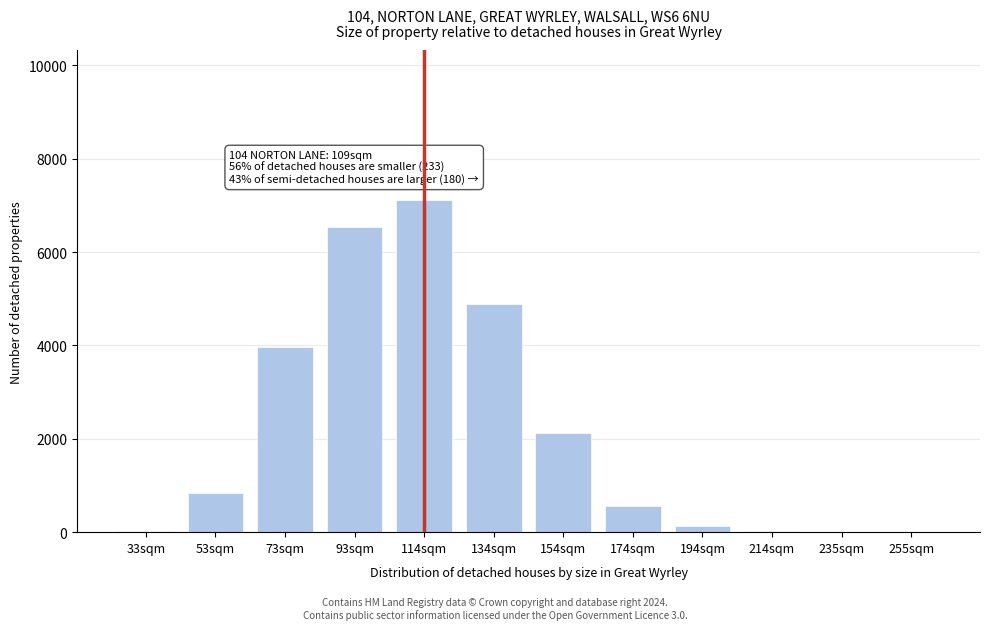

What is the greatest value displayed?

7123